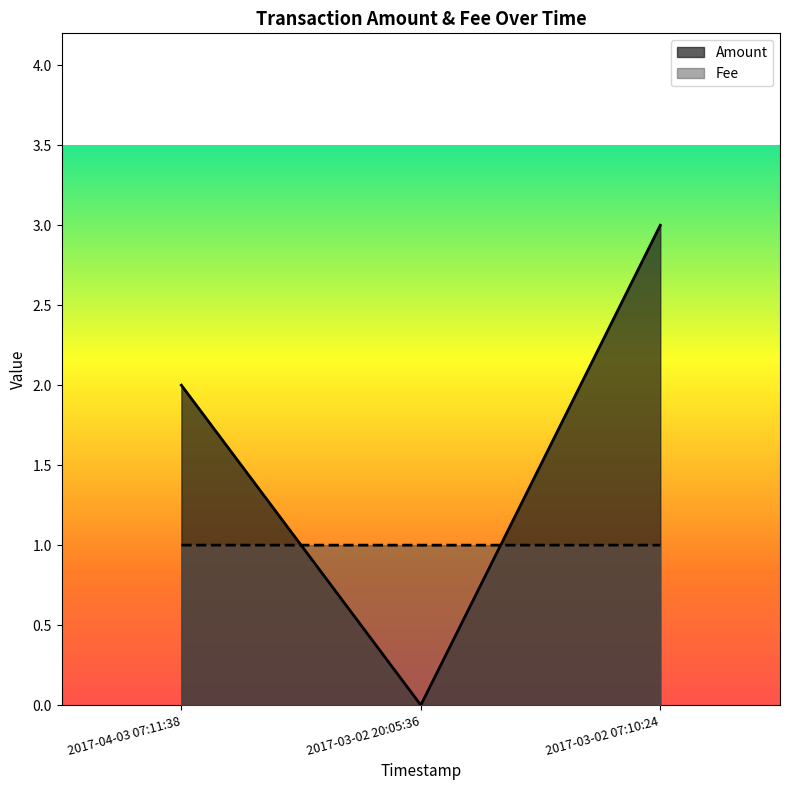

What are all the series names shown in the legend?

Amount, Fee